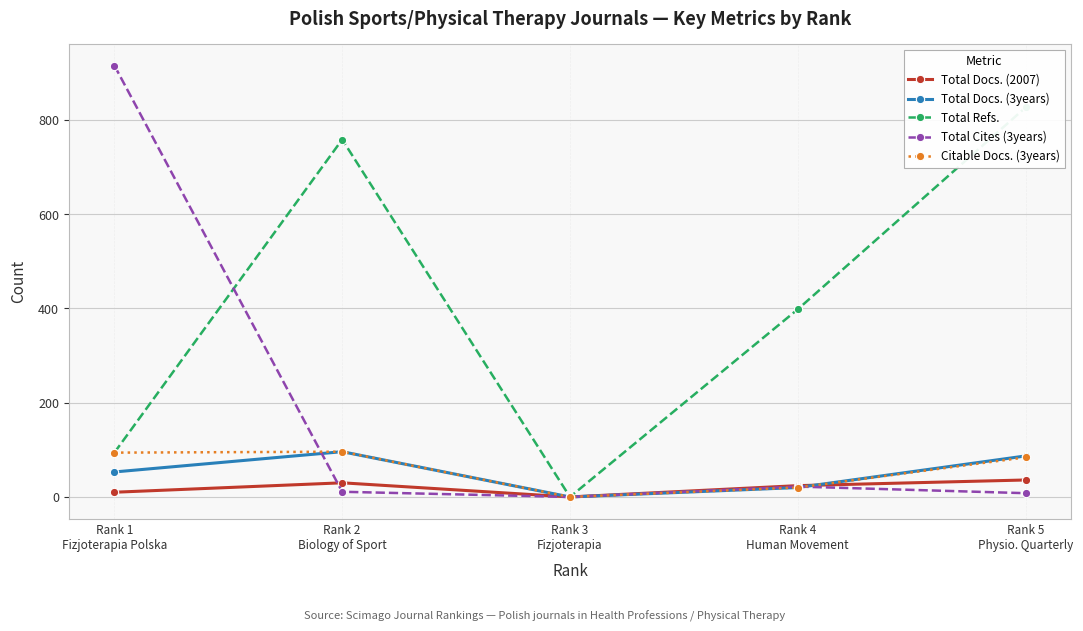

What is the difference between the maximum and second lowest values in the Total Refs. series?

732